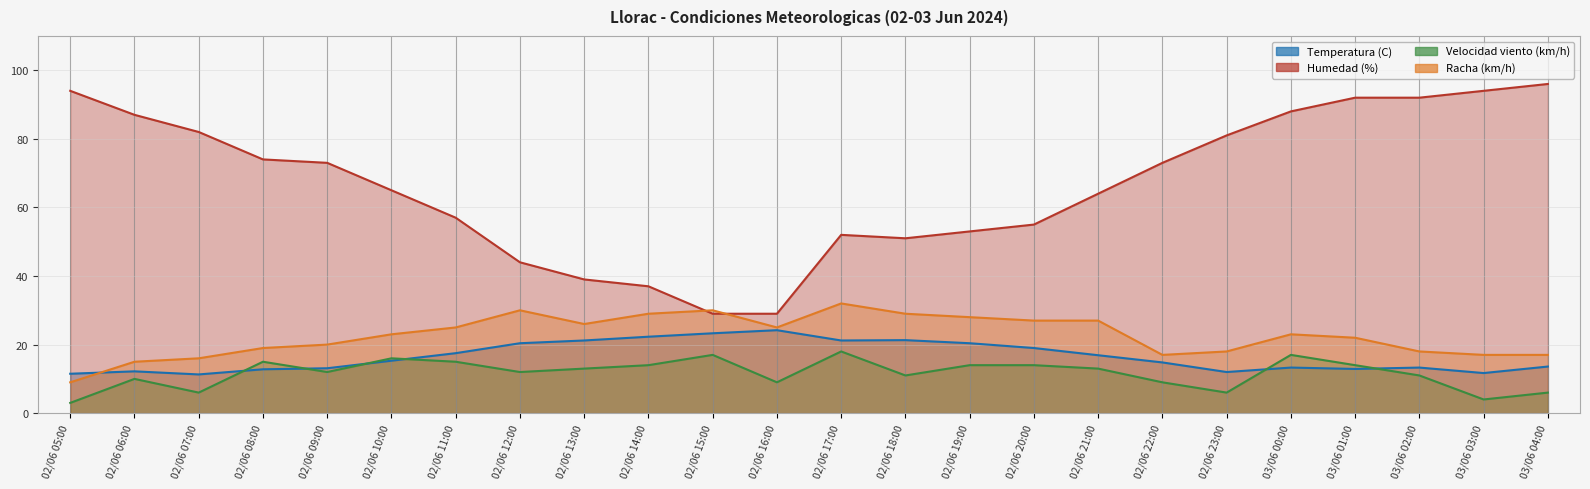

At which category does Humedad (%) reach its first local peak?

02/06 17:00